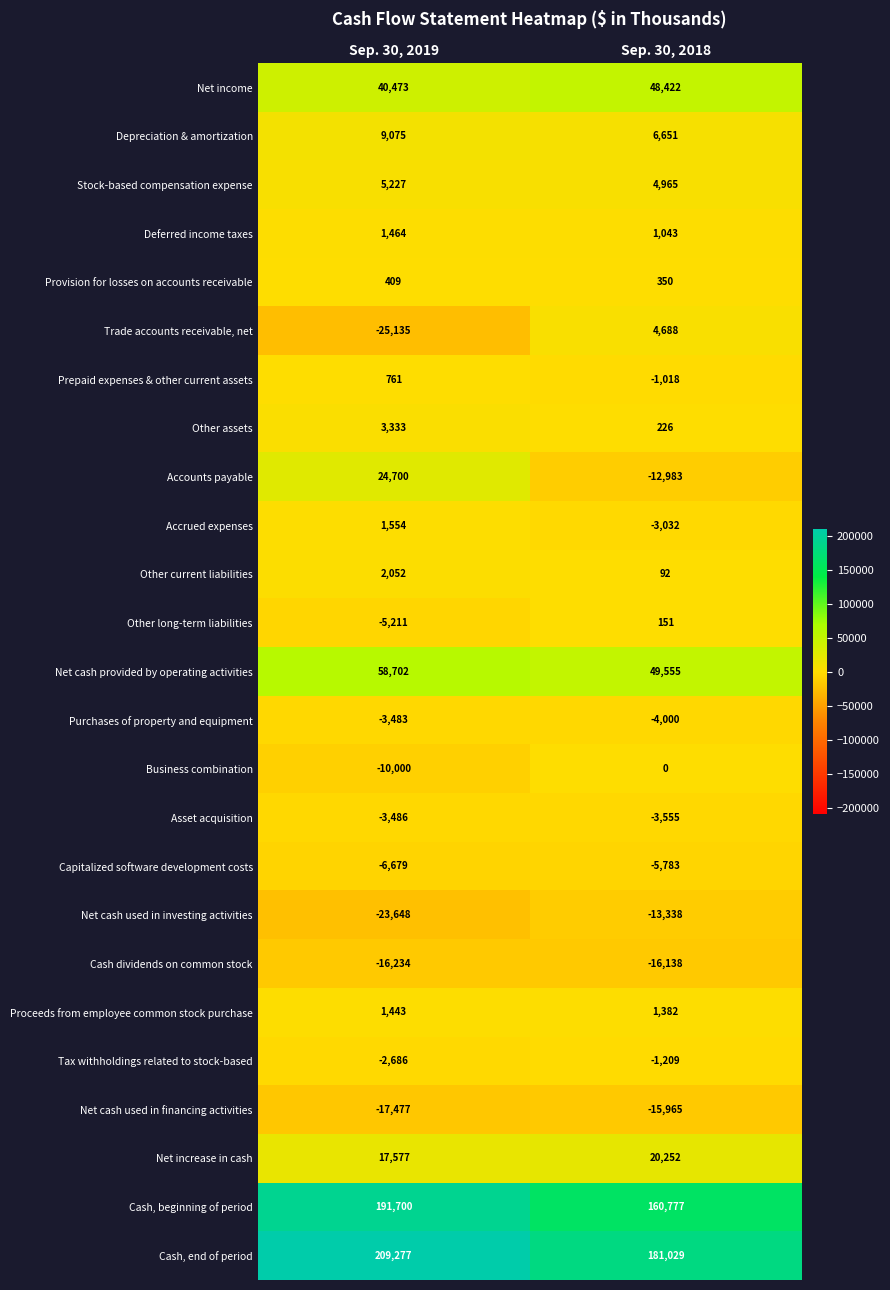

What is the difference between the Accrued expenses values at Sep. 30, 2018 and Sep. 30, 2019?

4586